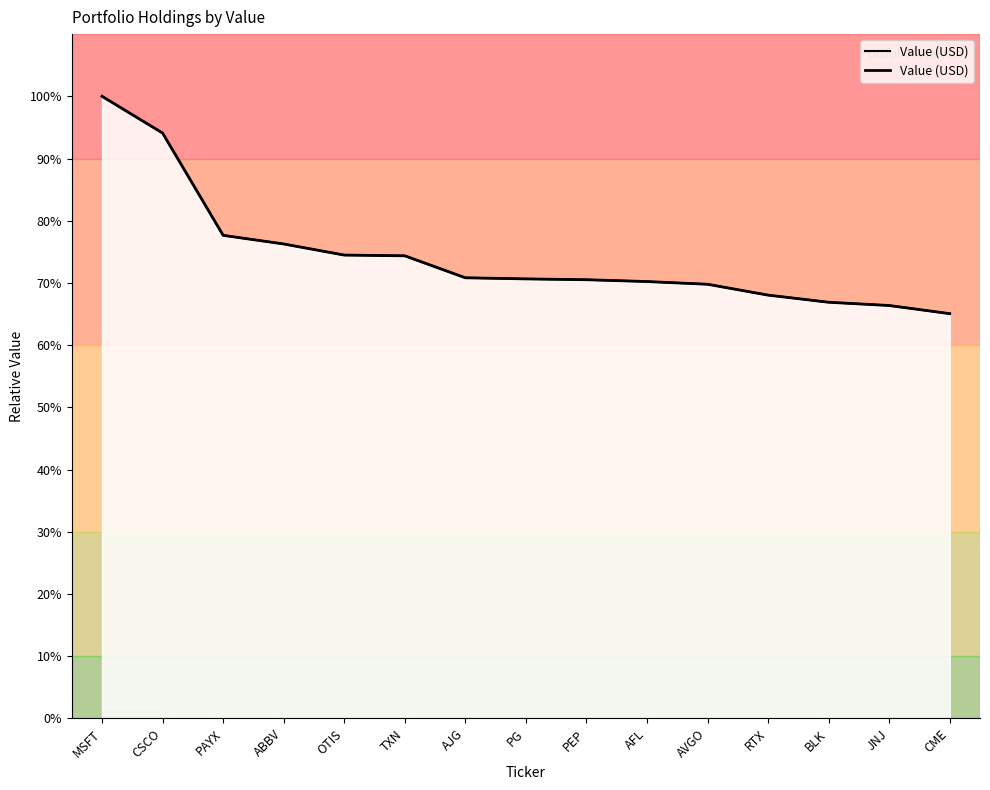

True or false: the data shows 76.3 at ABBV.

True